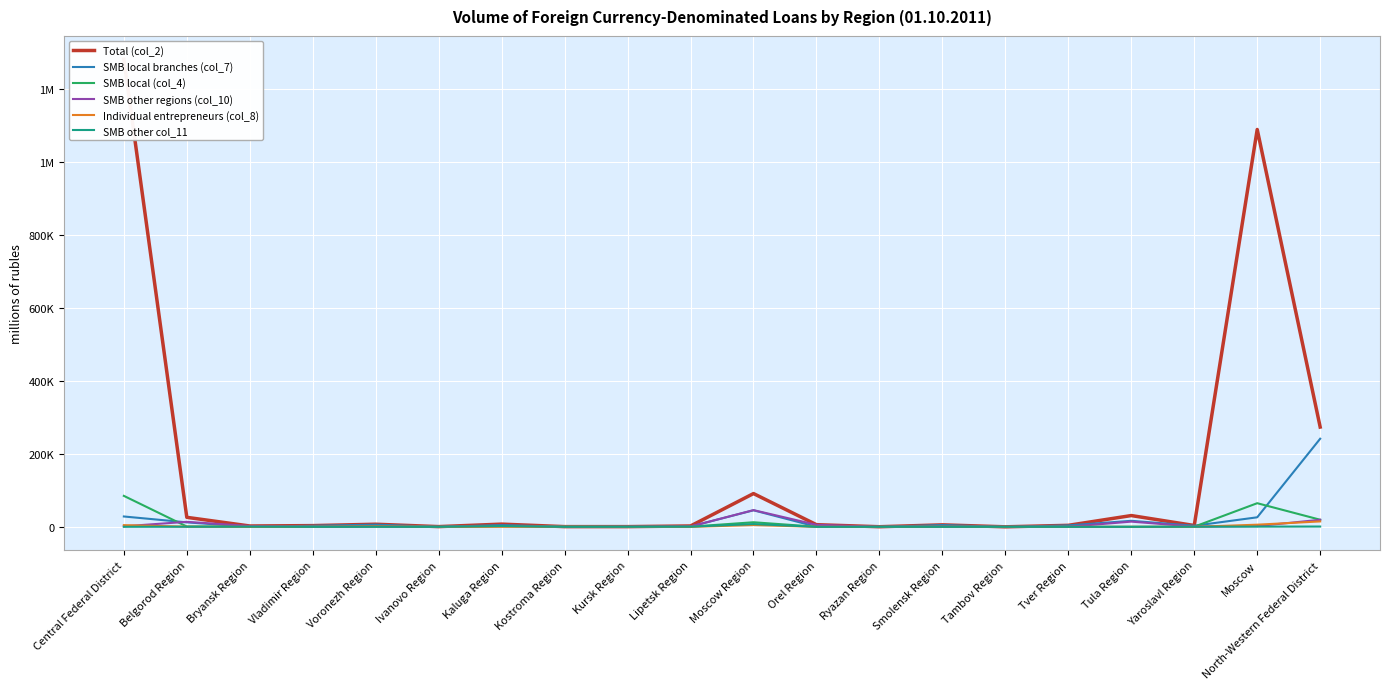

What is the highest value of the Total (col_2) series?

1280088